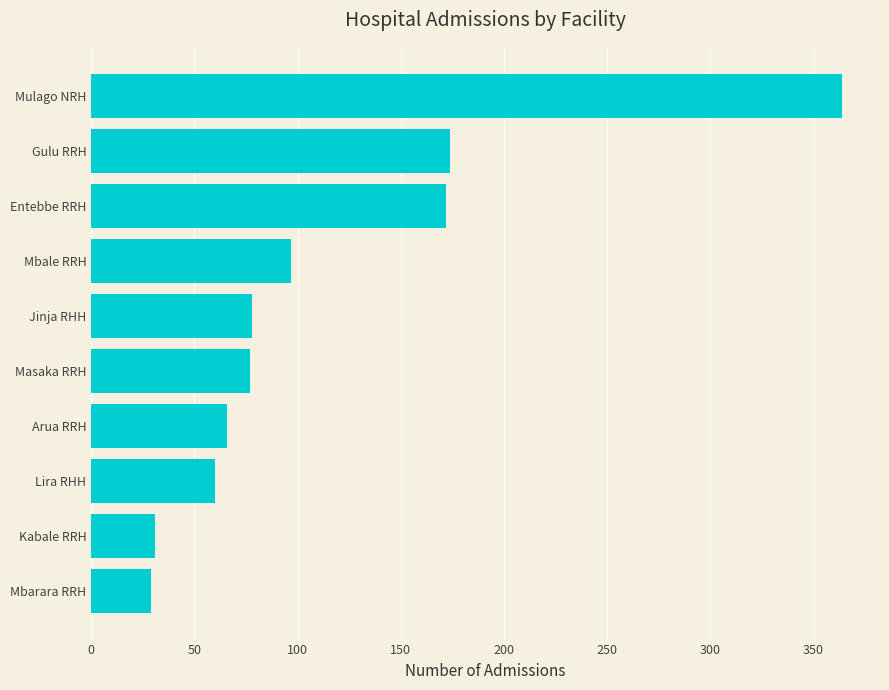

What is the approximate value at Jinja RHH?

78